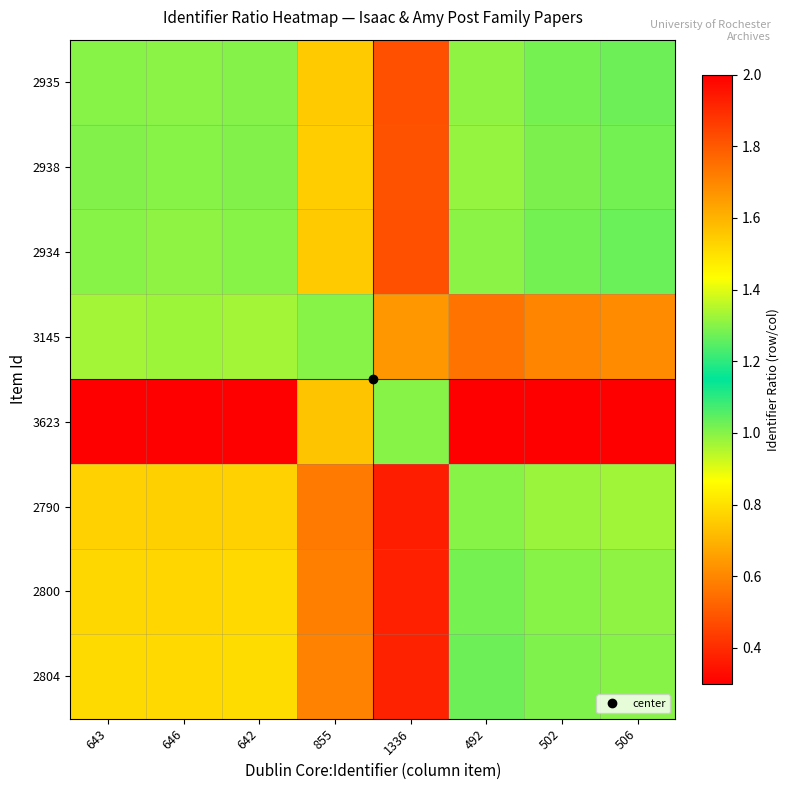

Reading left to right, extract all data points from this chart.

2935: 643=1.0	646=1.0	642=1.0	855=0.8	1336=0.5	492=1.3	502=1.3	506=1.3
2938: 643=1.0	646=1.0	642=1.0	855=0.8	1336=0.5	492=1.3	502=1.3	506=1.3
2934: 643=1.0	646=1.0	642=1.0	855=0.8	1336=0.5	492=1.3	502=1.3	506=1.3
3145: 643=1.3	646=1.3	642=1.3	855=1.0	1336=0.6	492=1.7	502=1.7	506=1.7
3623: 643=2.1	646=2.1	642=2.1	855=1.6	1336=1.0	492=2.7	502=2.7	506=2.6
2790: 643=0.8	646=0.8	642=0.8	855=0.6	1336=0.4	492=1.0	502=1.0	506=1.0
2800: 643=0.8	646=0.8	642=0.8	855=0.6	1336=0.4	492=1.0	502=1.0	506=1.0
2804: 643=0.8	646=0.8	642=0.8	855=0.6	1336=0.4	492=1.0	502=1.0	506=1.0